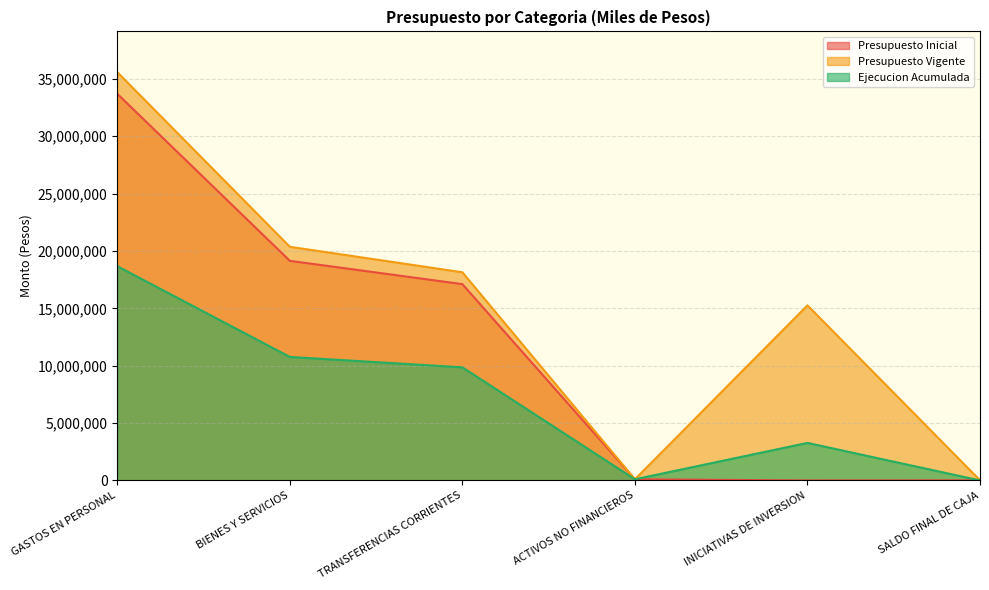

How many intersections are there between Ejecucion Acumulada and Presupuesto Inicial?

2